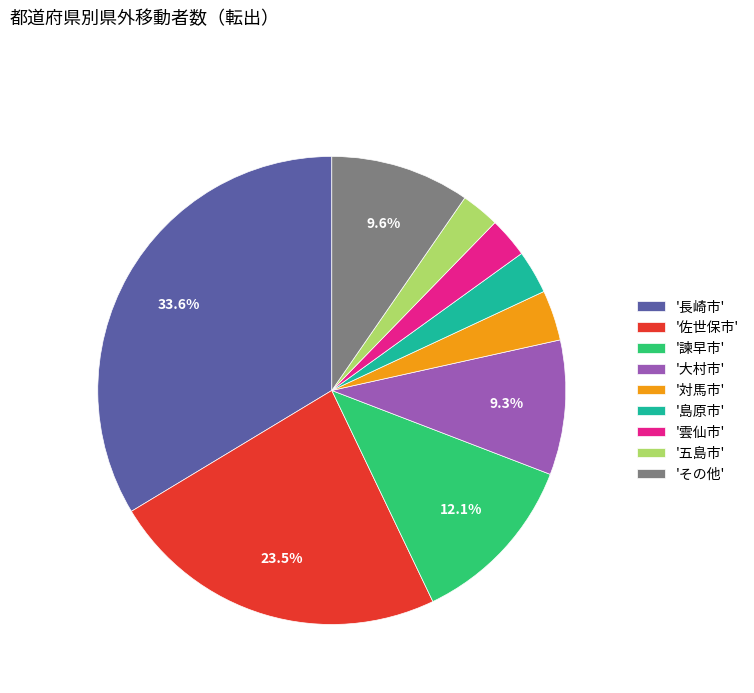

How much of the chart is everything except '諫早市'?

87.9%